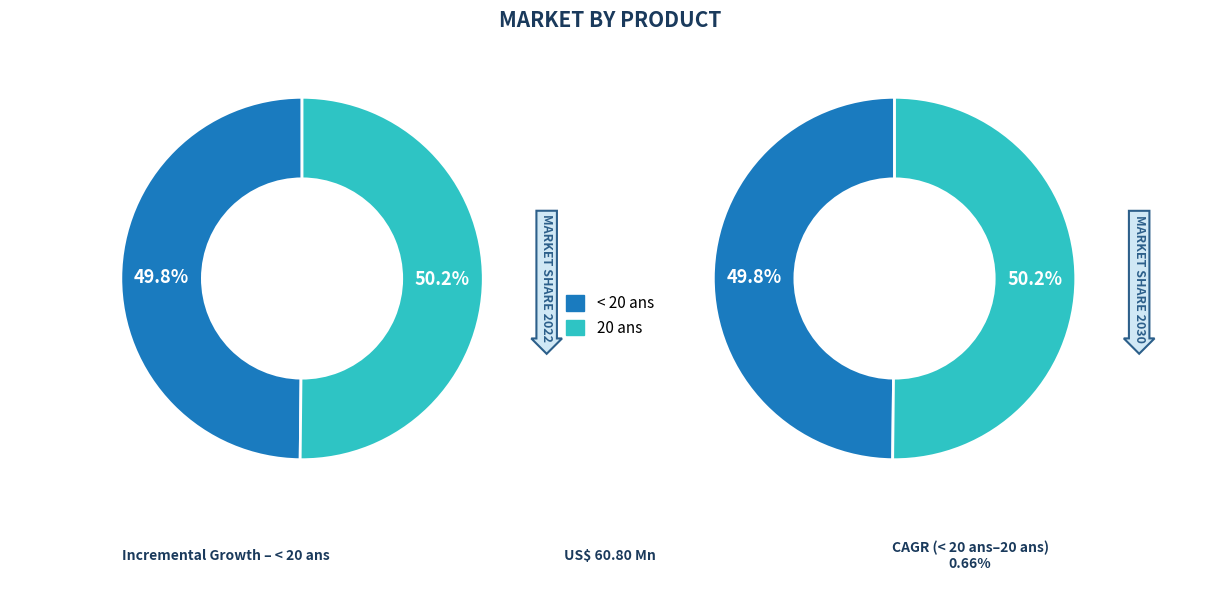

To the nearest percent, what portion does < 20 ans represent?

50%